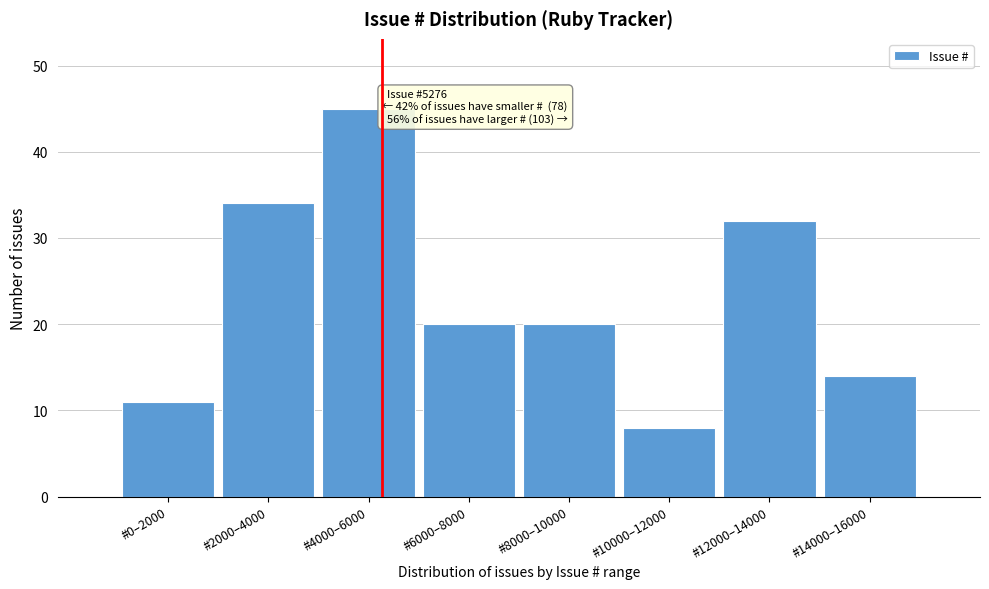

Reading left to right, transcribe all the data shown in this chart.

11	34	45	20	20	8	32	14